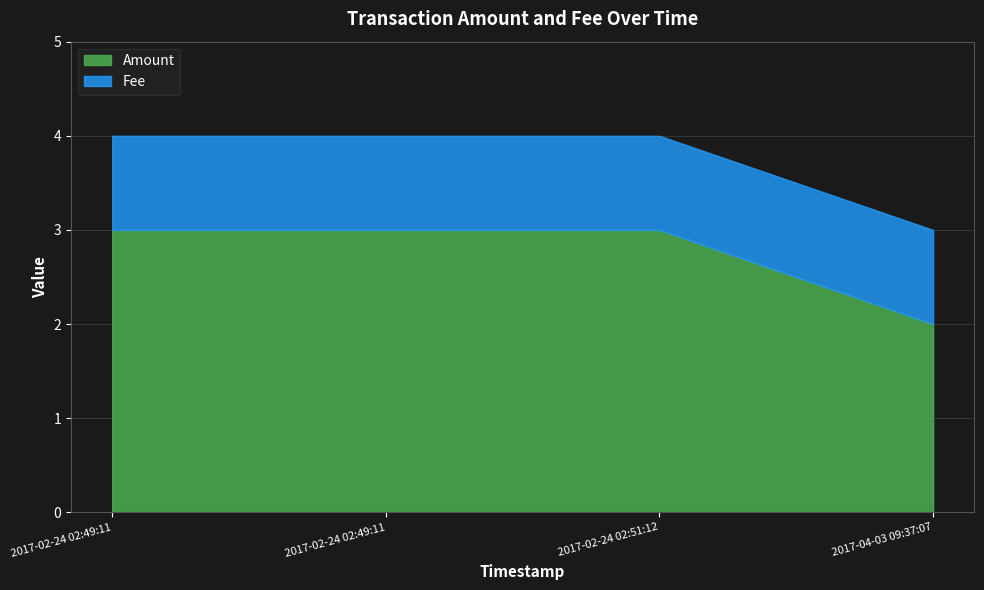

True or false: Amount has a value of 4.5 at 2017-02-24 02:49:11.

False